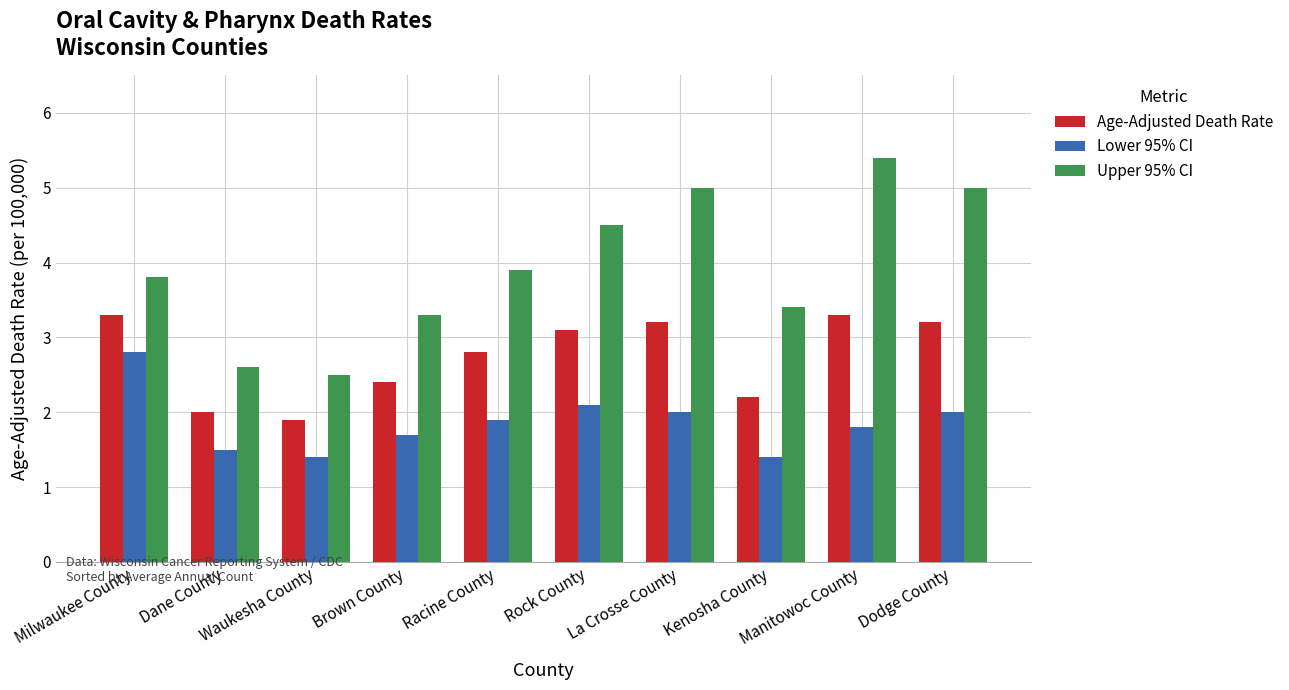

Reading left to right, extract all data points from this chart.

Age-Adjusted Death Rate: 3.3	2.0	1.9	2.4	2.8	3.1	3.2	2.2	3.3	3.2
Lower 95% CI: 2.8	1.5	1.4	1.7	1.9	2.1	2.0	1.4	1.8	2.0
Upper 95% CI: 3.8	2.6	2.5	3.3	3.9	4.5	5.0	3.4	5.4	5.0